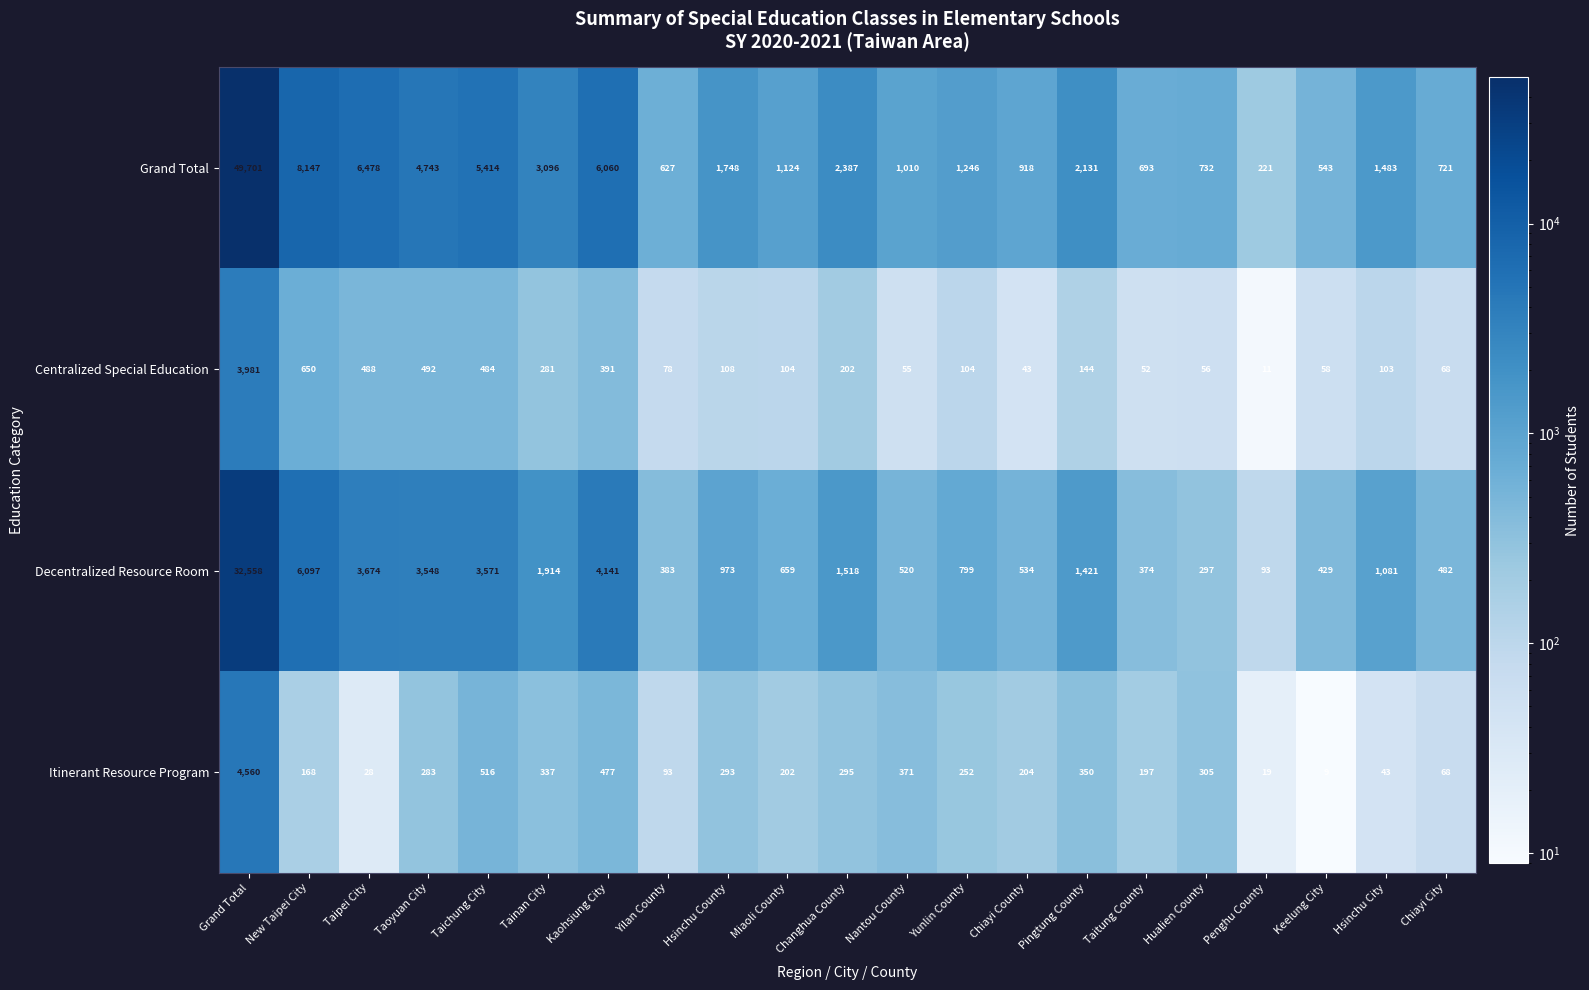

Which series changed the most between Miaoli County and Keelung City?

Grand Total